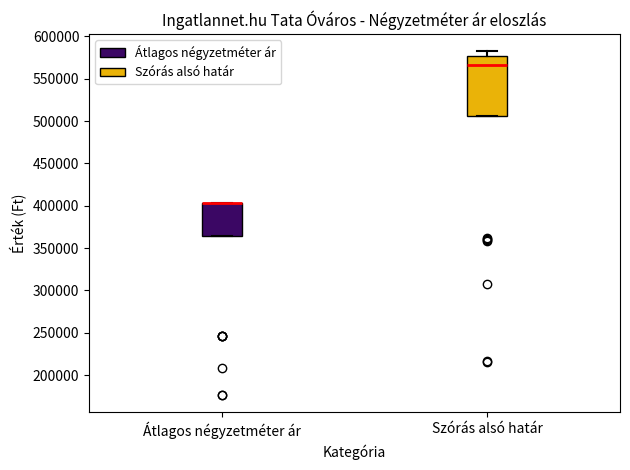

Where does the median line of the box for Szórás alsó határ sit on the y-axis? The values are not printed on the chart, so give them approximately, as read against the axis.

565000